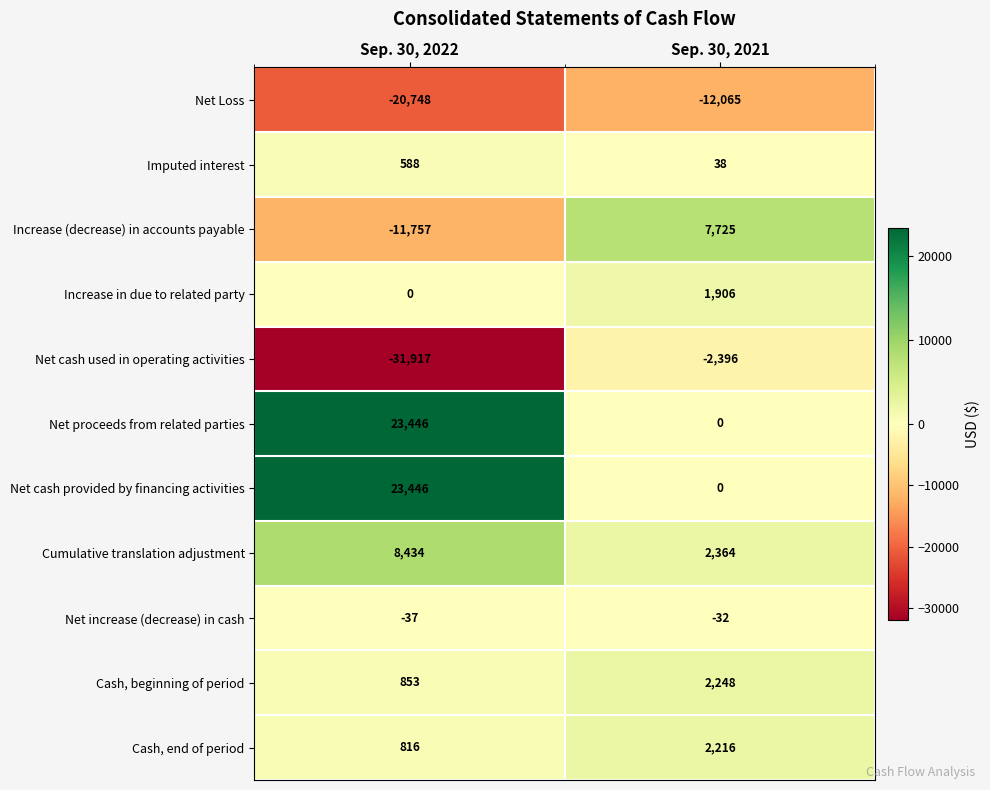

At which category does the chart reach its minimum across all series?

Sep. 30, 2022